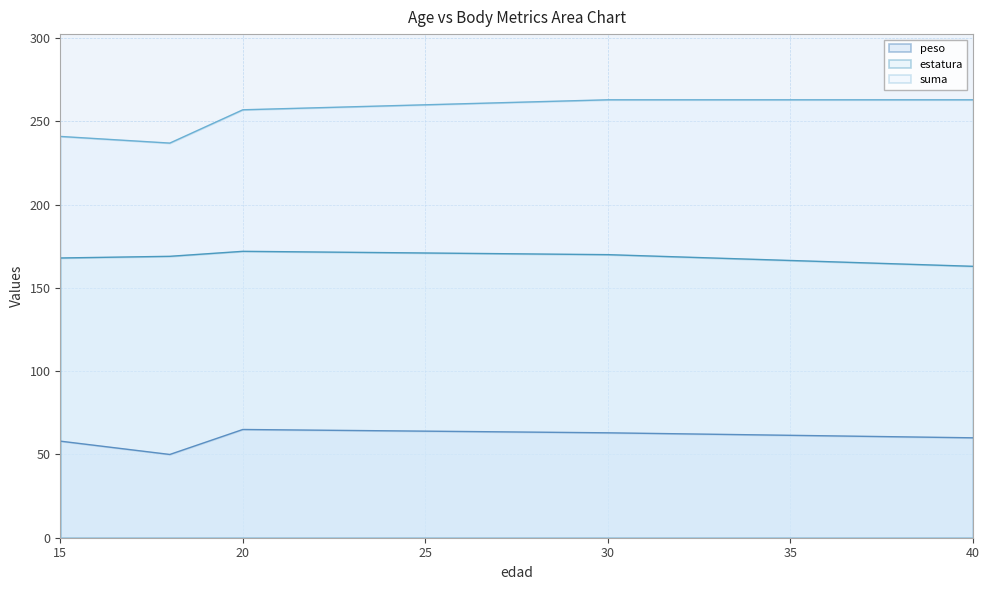

List the series in order of their peak value, highest first.

suma, estatura, peso